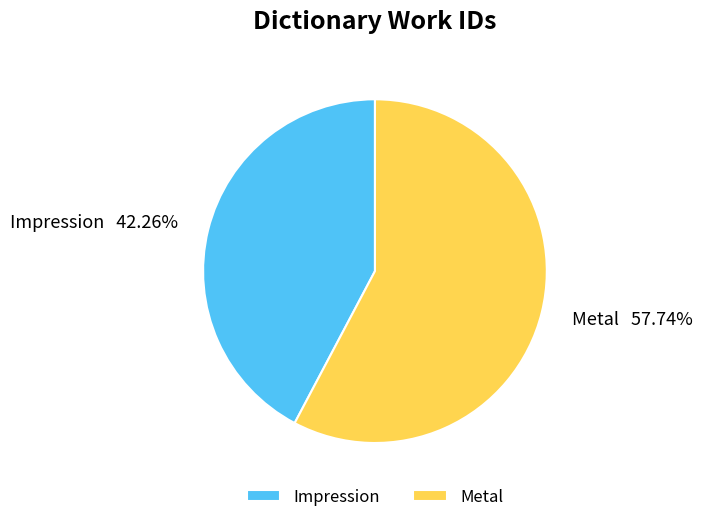

To the nearest percent, what is the difference between the Metal and Impression slice percentages?

15%